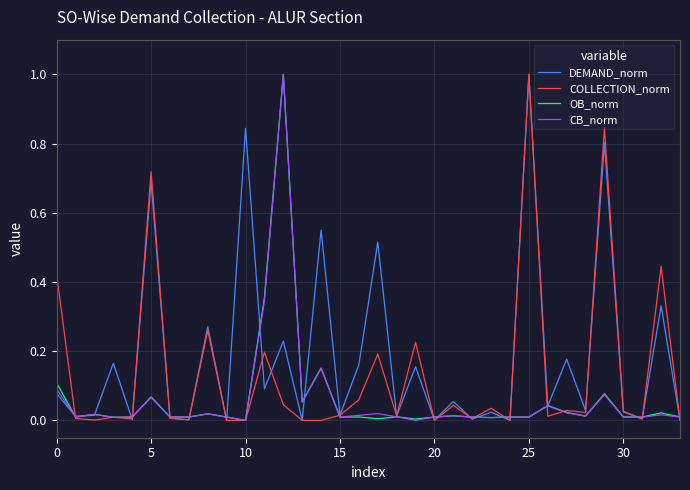

True or false: CB_norm and COLLECTION_norm intersect in this chart.

True